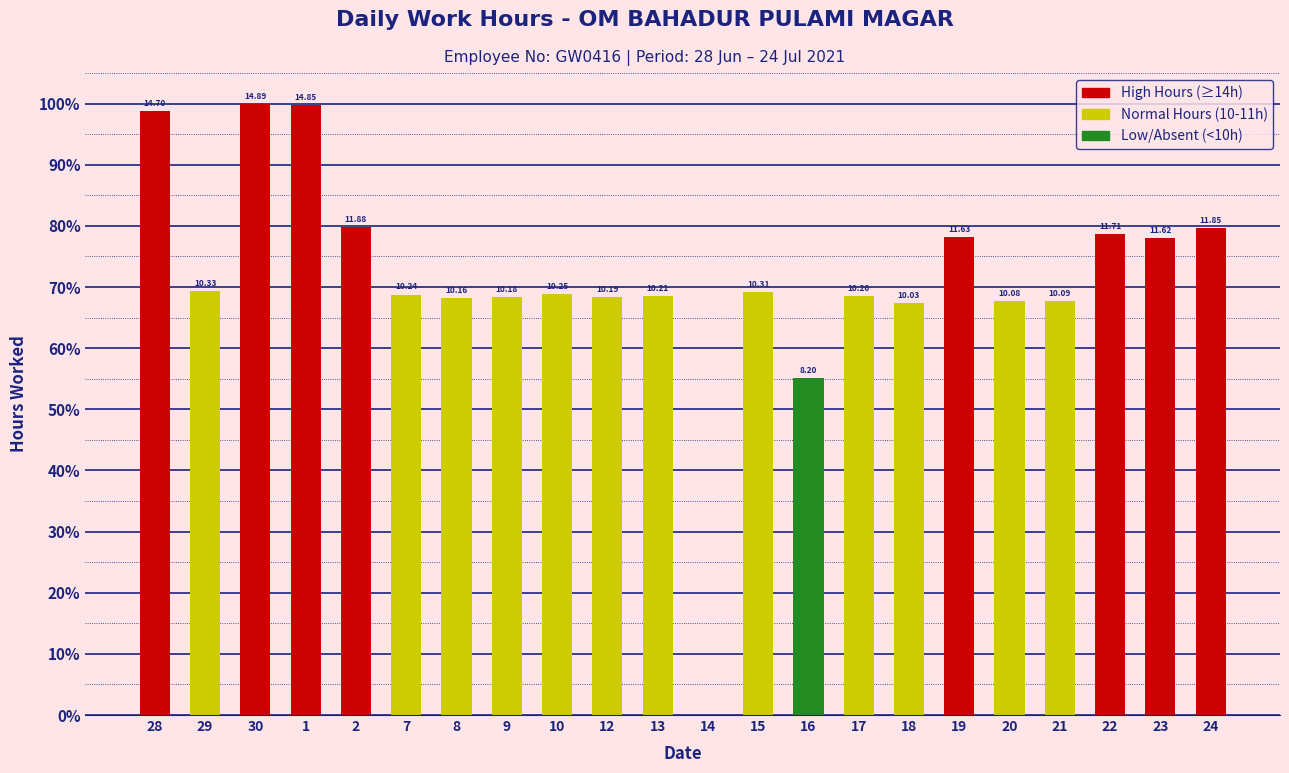

The chart shows a value of 57.8 at 1. True or false?

False